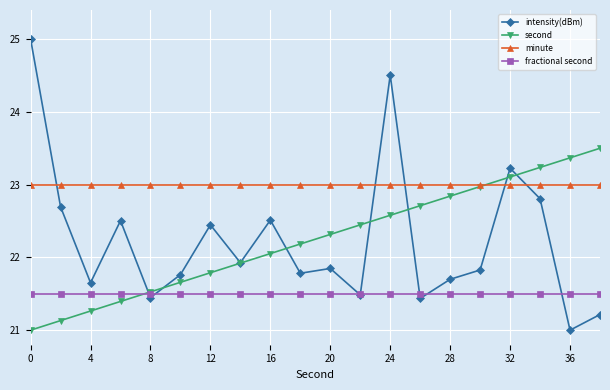

What is the greatest value displayed?

25.0